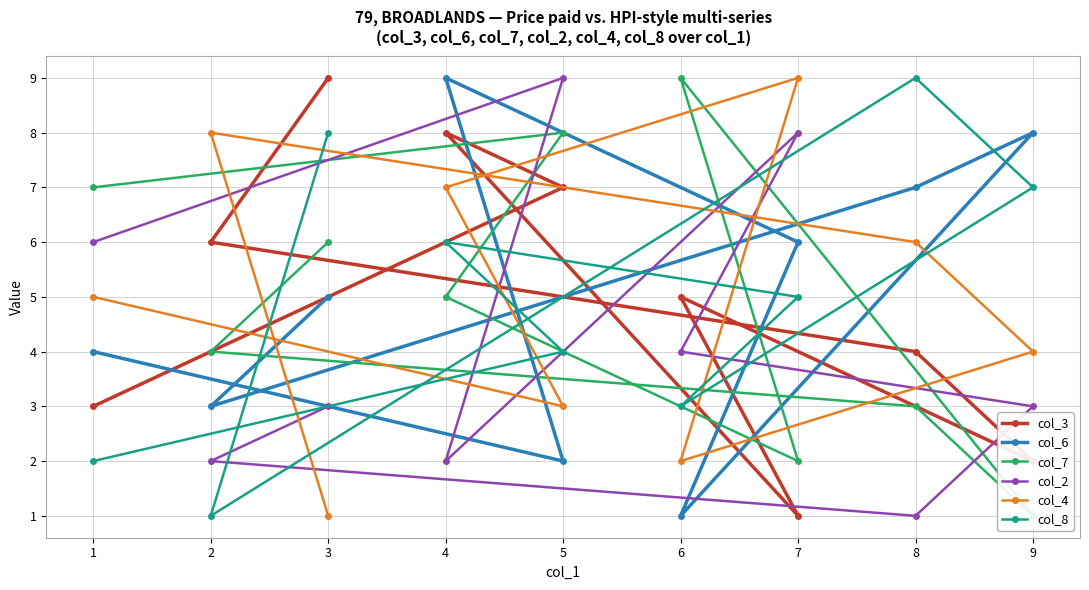

At which label does col_3 reach its peak?

3